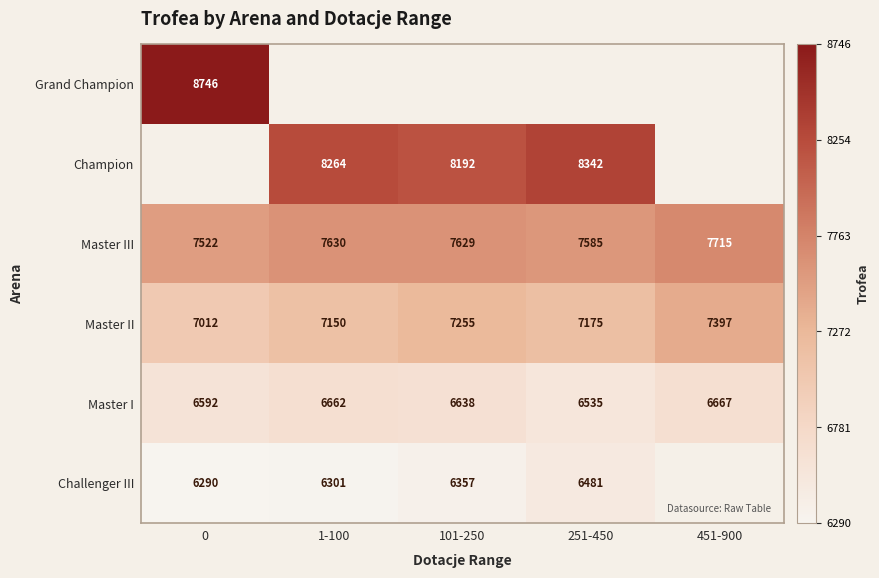

Where does the Master II series first go above 7175?

101-250